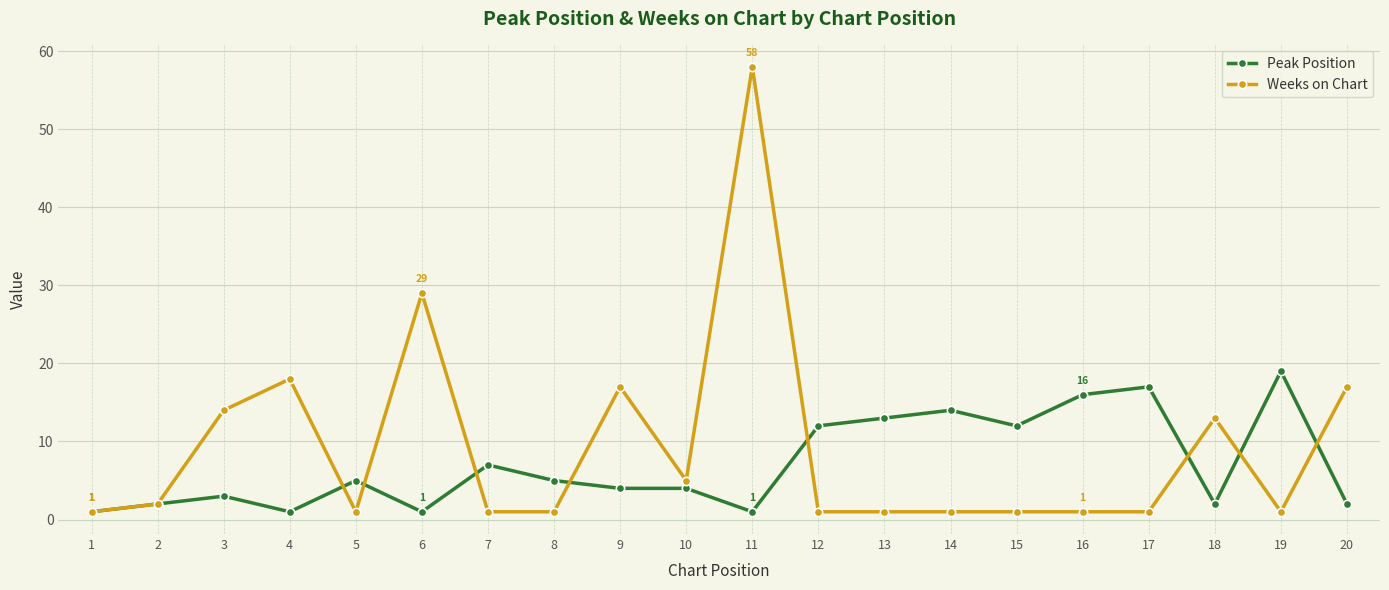

At which category is the sum across all series the highest?

11